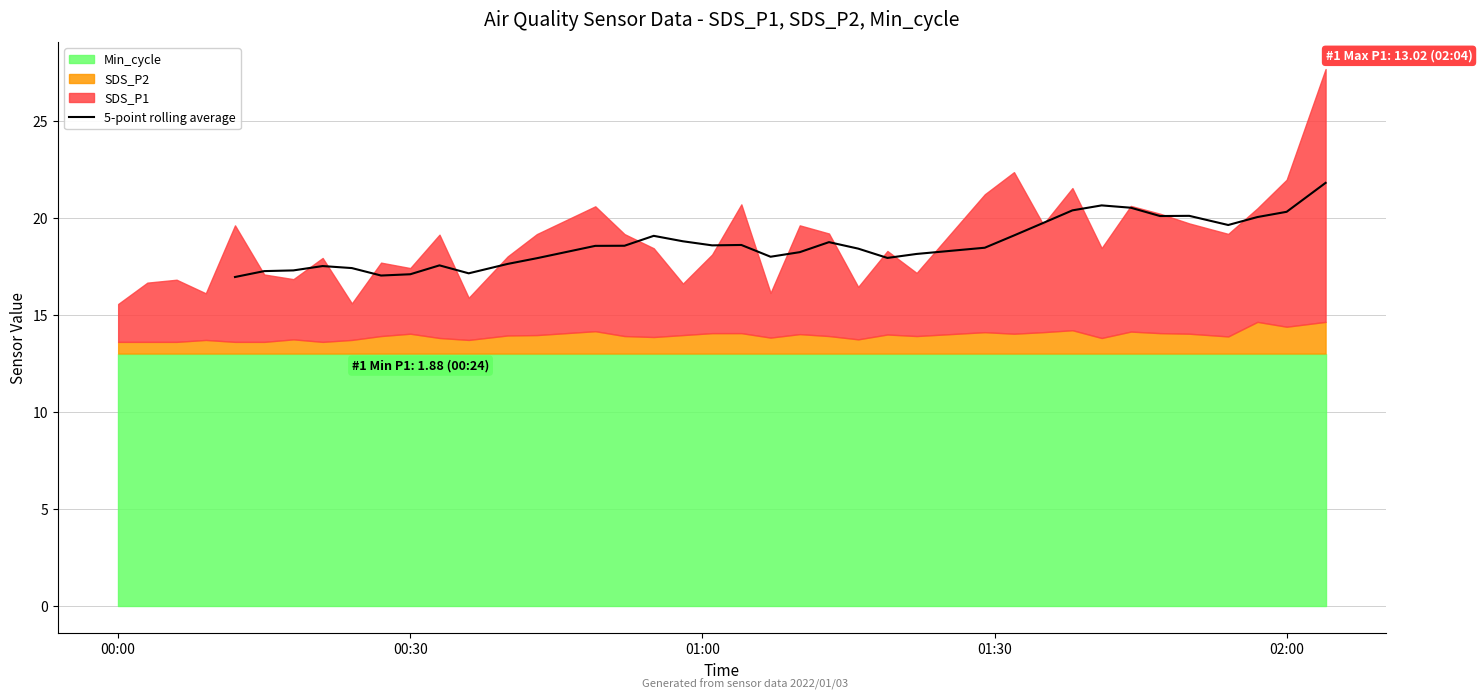

True or false: 5-point rolling average has a value of 14.1 at 02:00.

False